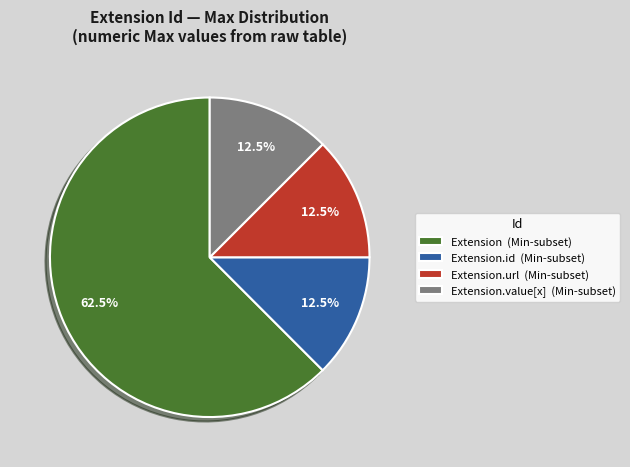

To the nearest percent, what is the average slice percentage?

25%